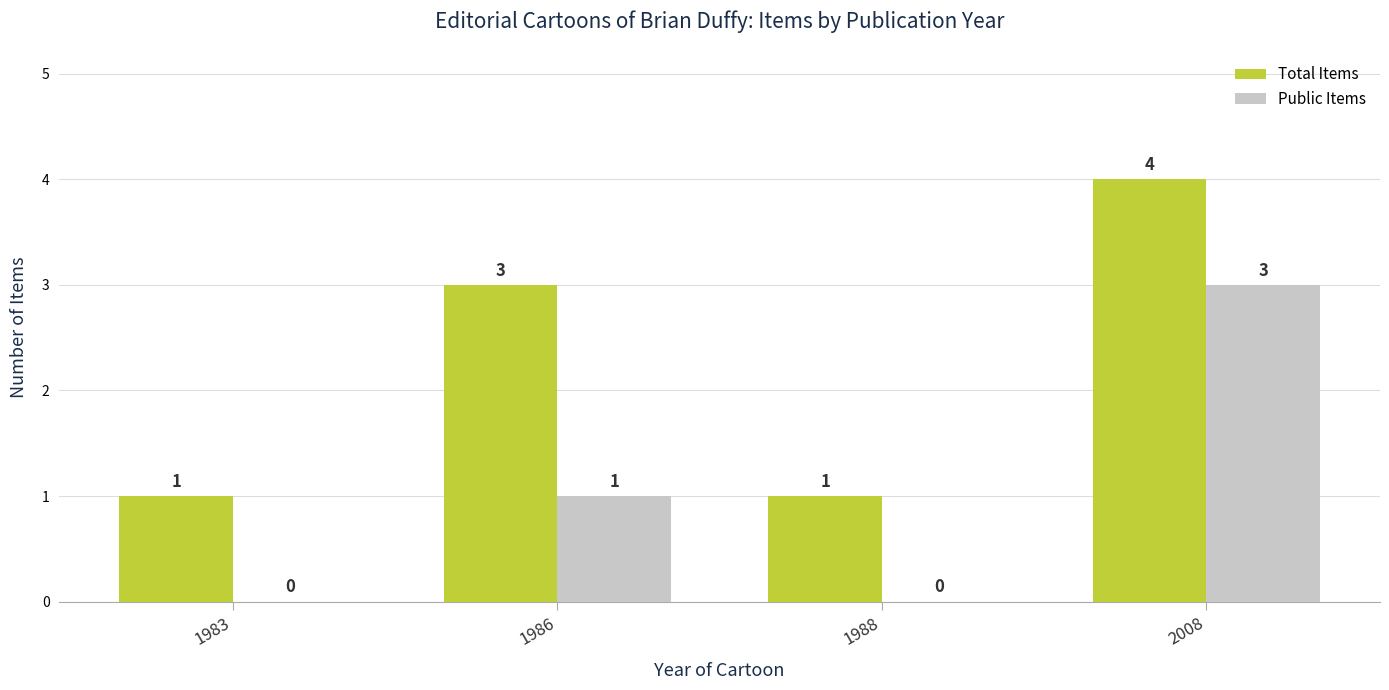

The Total Items series shows 2 at 2008. True or false?

False